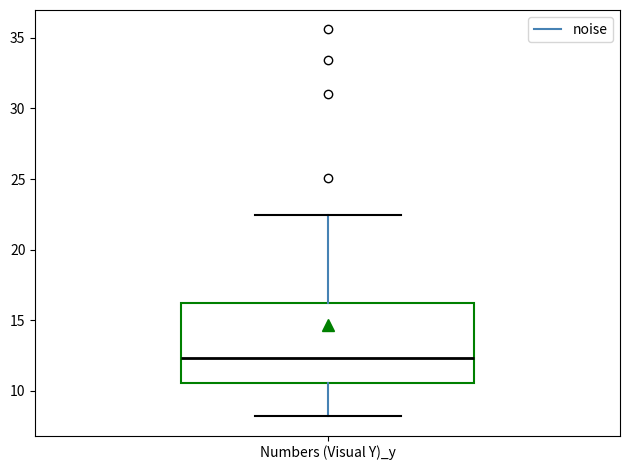

Transcribe this box plot: give where the median line is, the range the box spans, and where the two whiskers end, as read against the y-axis. The values are not printed on the chart, so give them approximately, as read against the axis.

median 12.5, box 10.5 to 16.0, whiskers 8.0 to 22.5